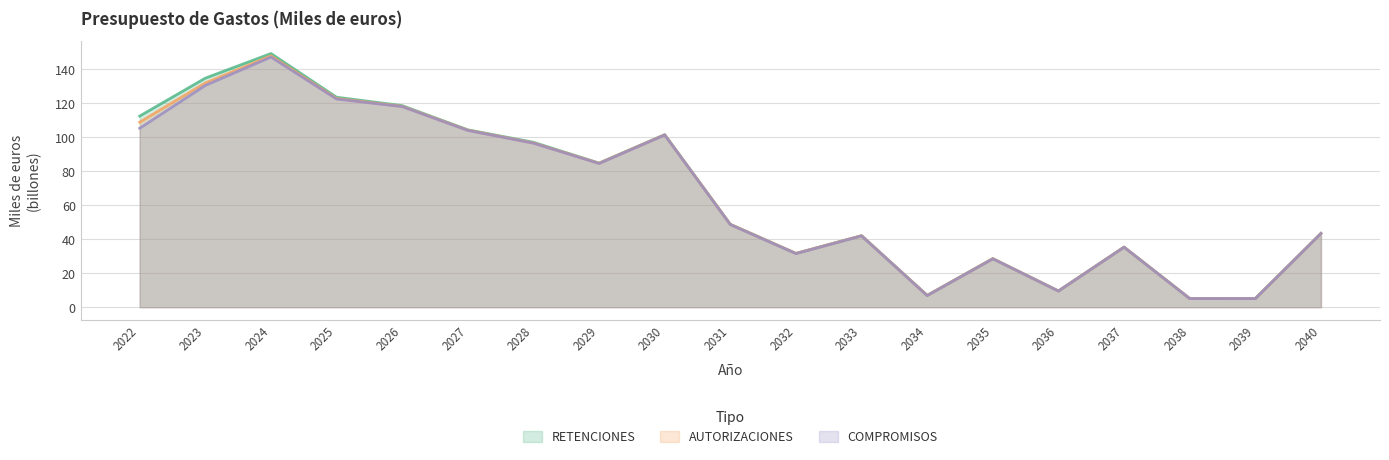

True or false: RETENCIONES and COMPROMISOS cross at least once.

False